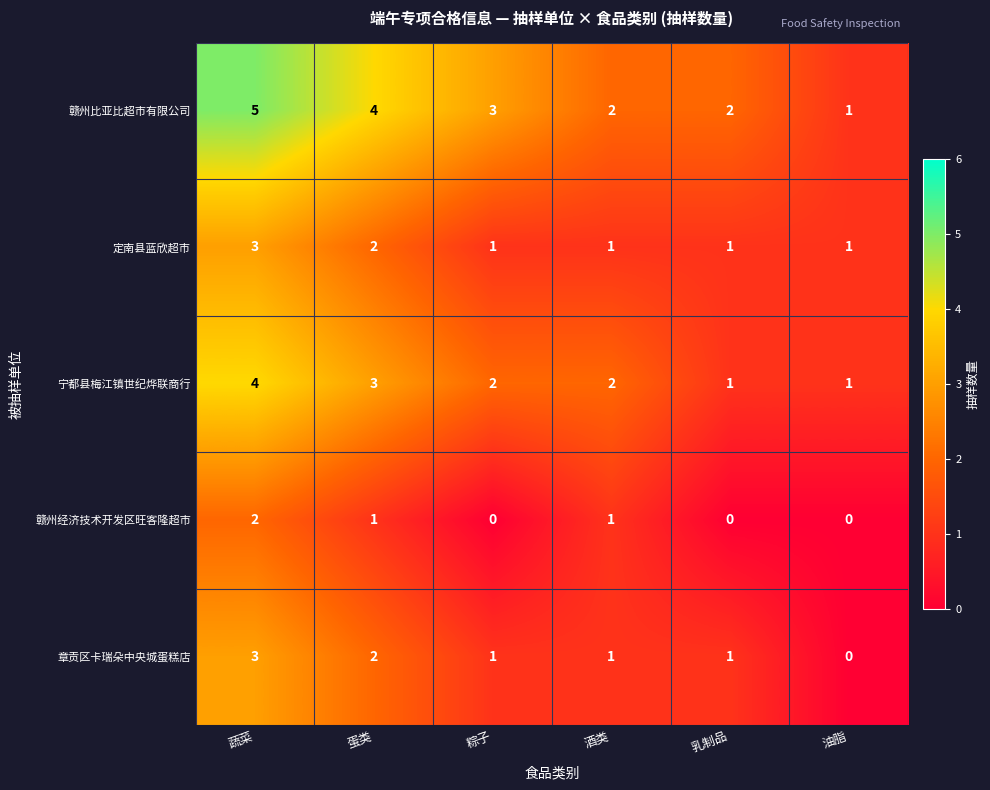

Which label corresponds to the largest value in the chart?

蔬菜